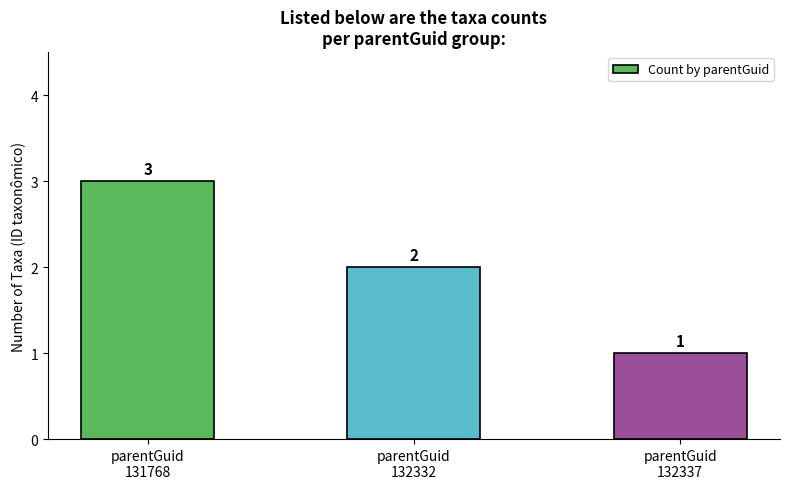

What is the sum of all values?

6